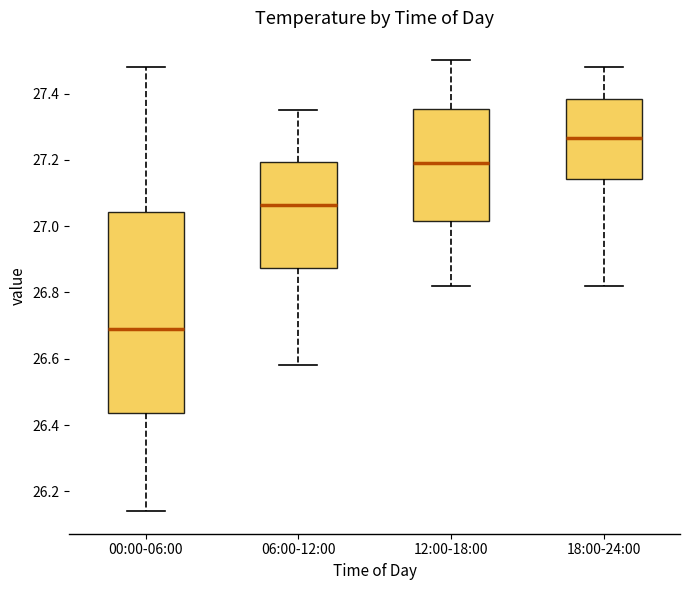

Where does the upper whisker of the box for 06:00-12:00 end on the y-axis? The values are not printed on the chart, so give them approximately, as read against the axis.

27.36